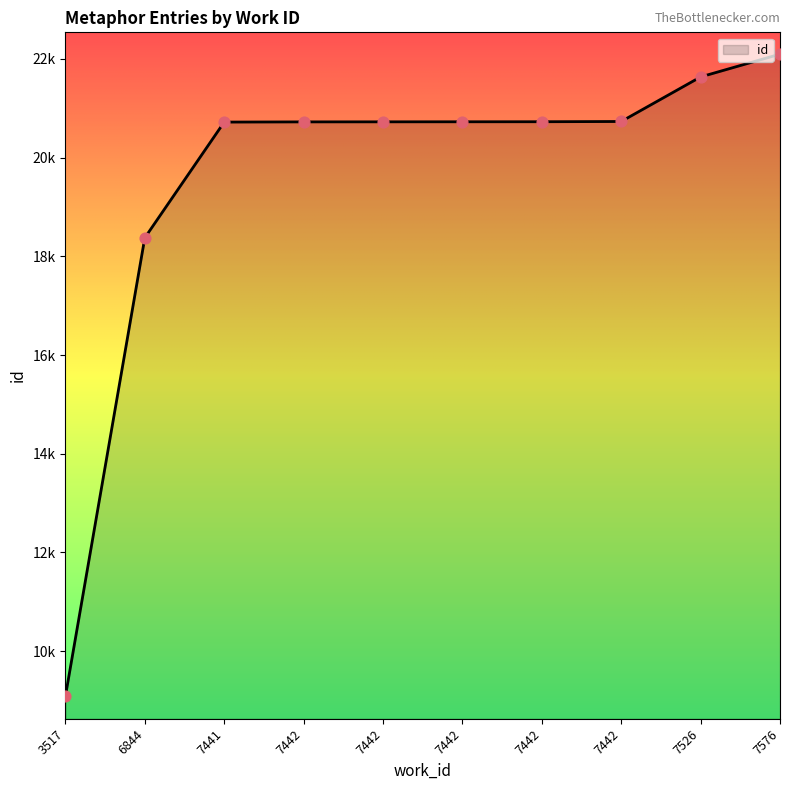

Does the chart have visible grid lines?

No